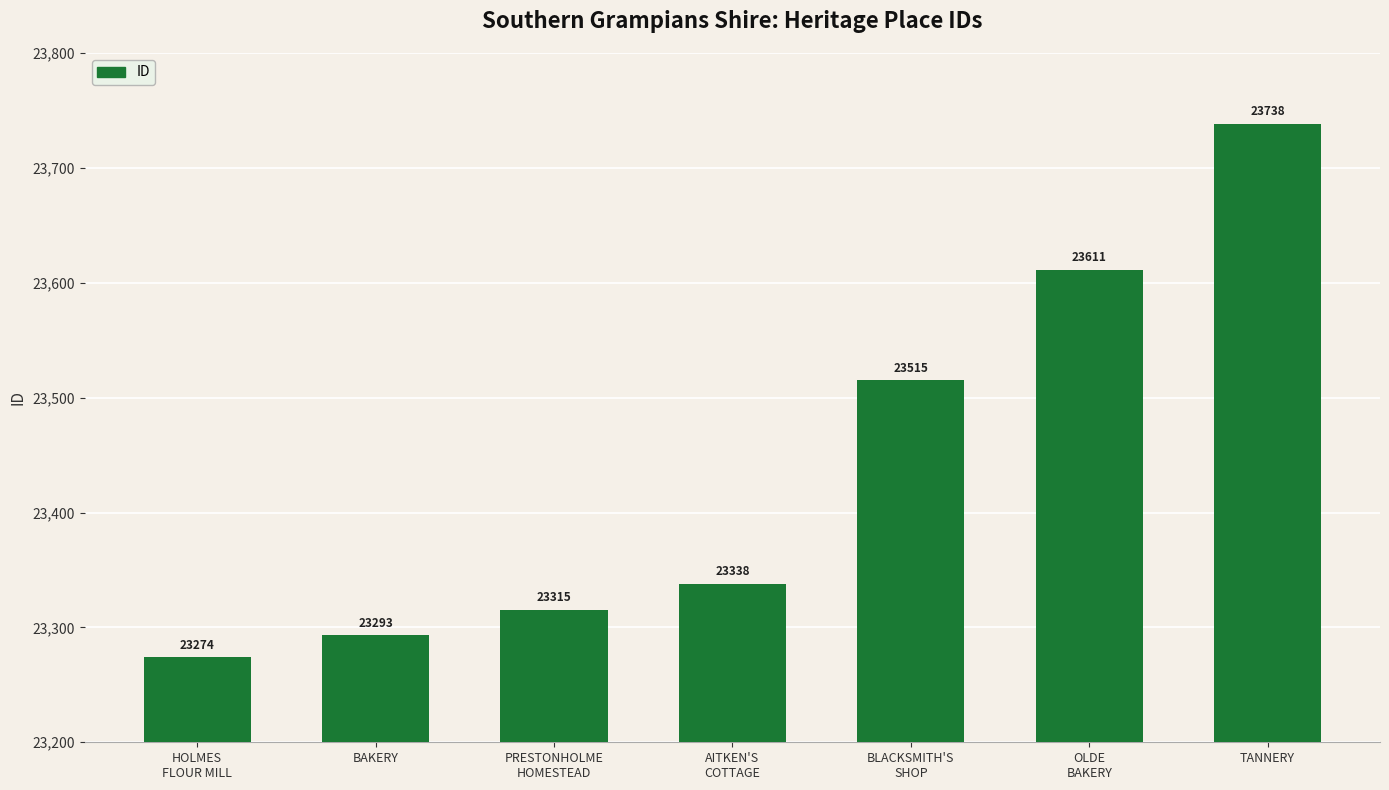

Which category has the highest value across all series?

TANNERY